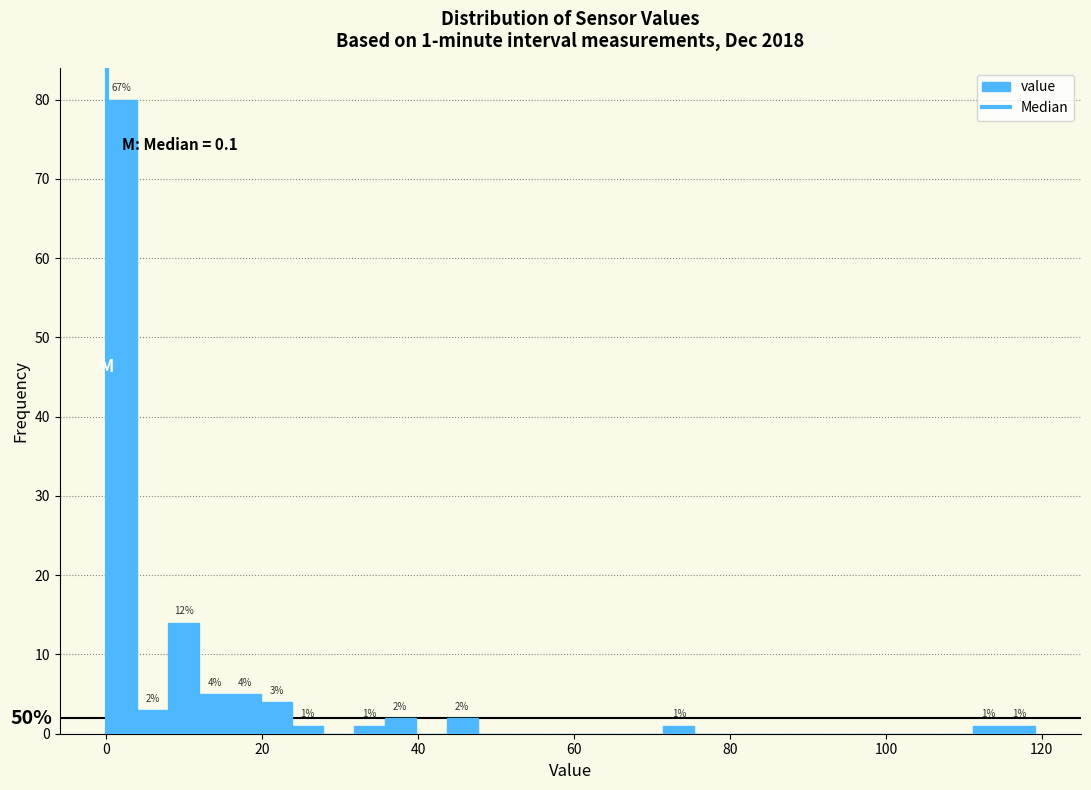

Around what value on the x-axis is the tallest bar? Give the approximate position of its centre, as read against the axis.

2